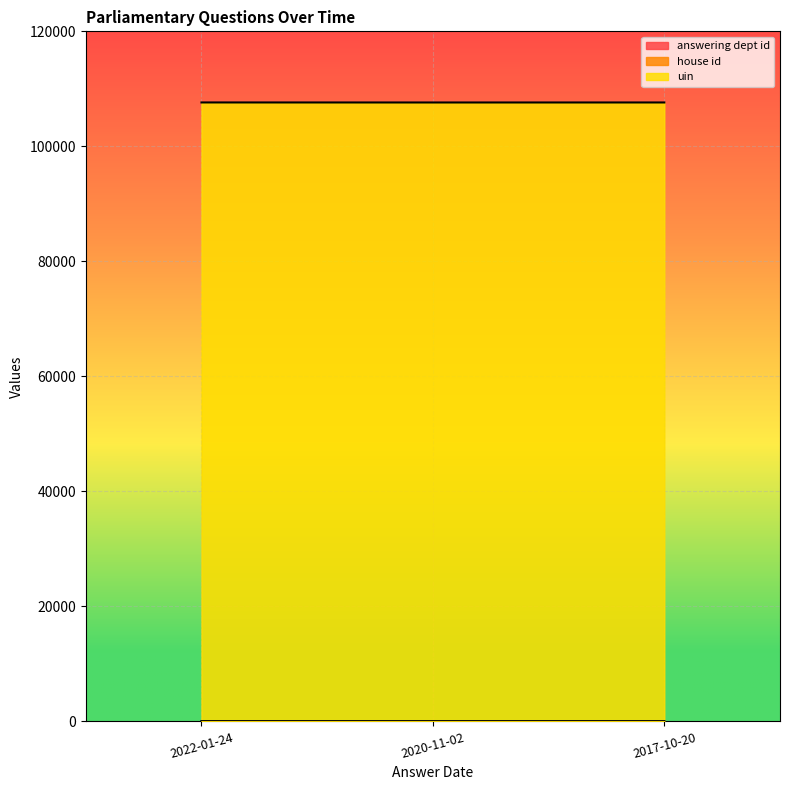

Does the chart display data point markers on the line(s)?

No